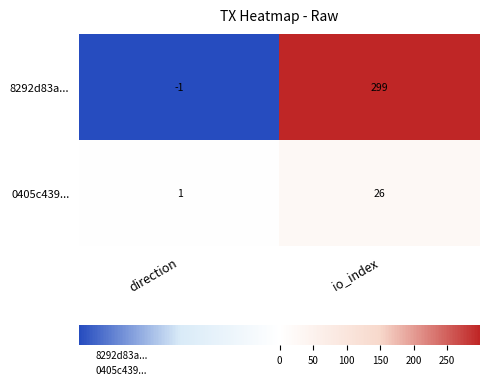

How many data points does each series have?

2